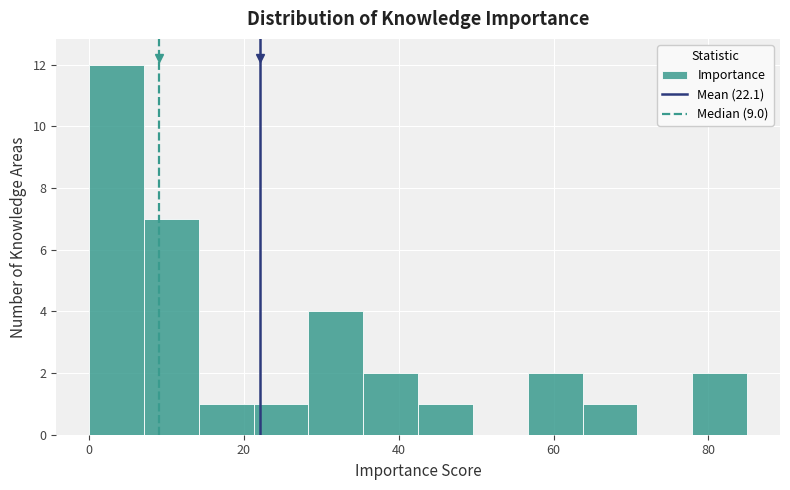

Read against the x-axis, roughly where is the centre of the tallest bar?

4